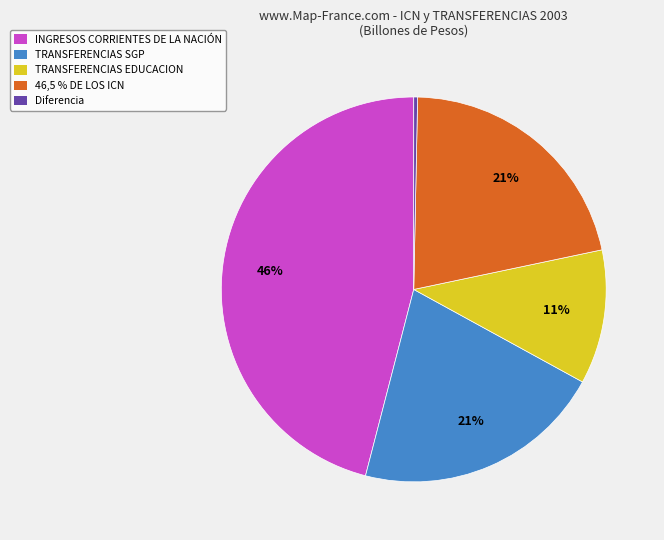

Is it true that 46,5 % DE LOS ICN is 13% of the pie?

False